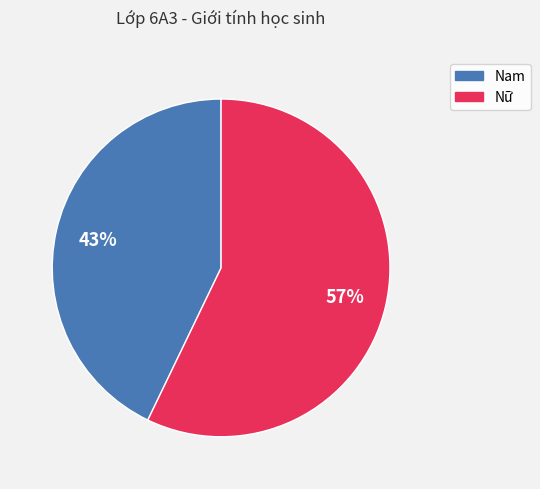

Does any single category account for the majority?

Yes